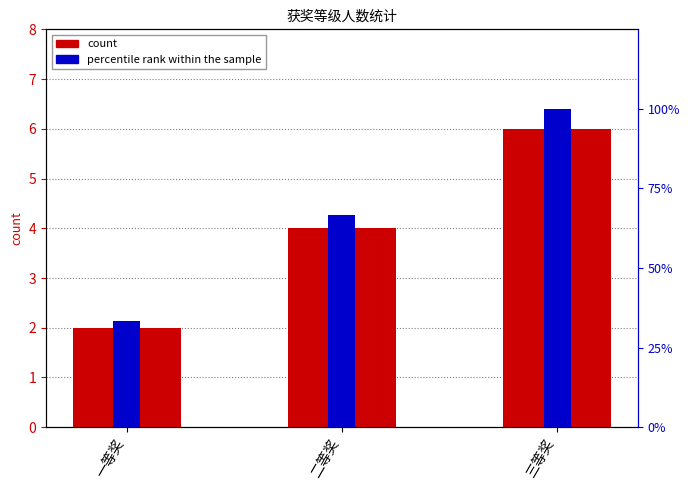

At which category is the sum across all series the highest?

三等奖